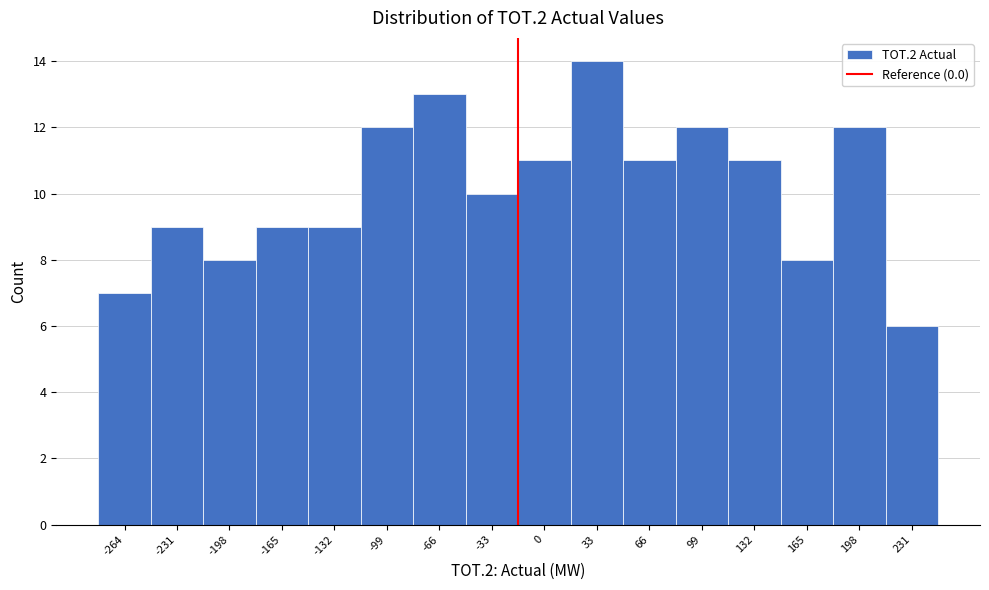

Reading right to left, what are all the values shown in this chart?

231=6	198=12	165=8	132=11	99=12	66=11	33=14	0=11	-33=10	-66=13	-99=12	-132=9	-165=9	-198=8	-231=9	-264=7